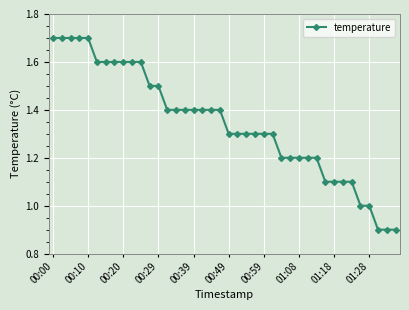

What is the difference between the second highest and second lowest values?

0.8